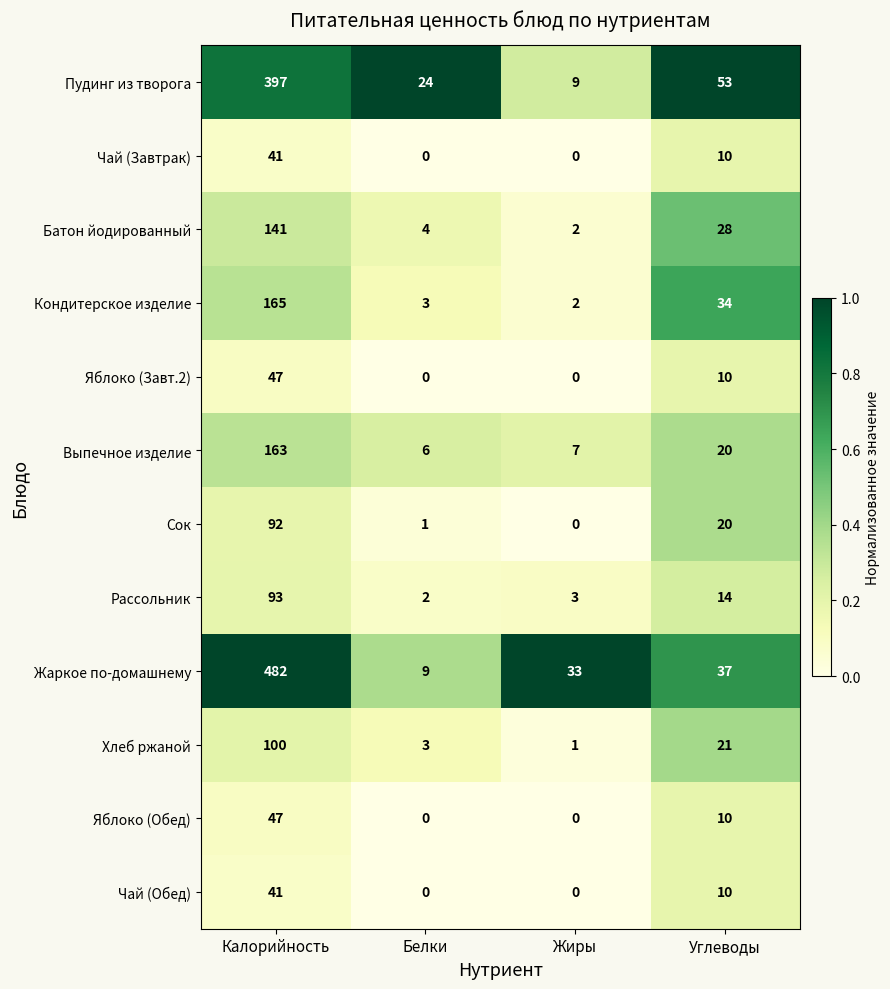

What is the difference between the second highest and second lowest values in the Сок series?

19